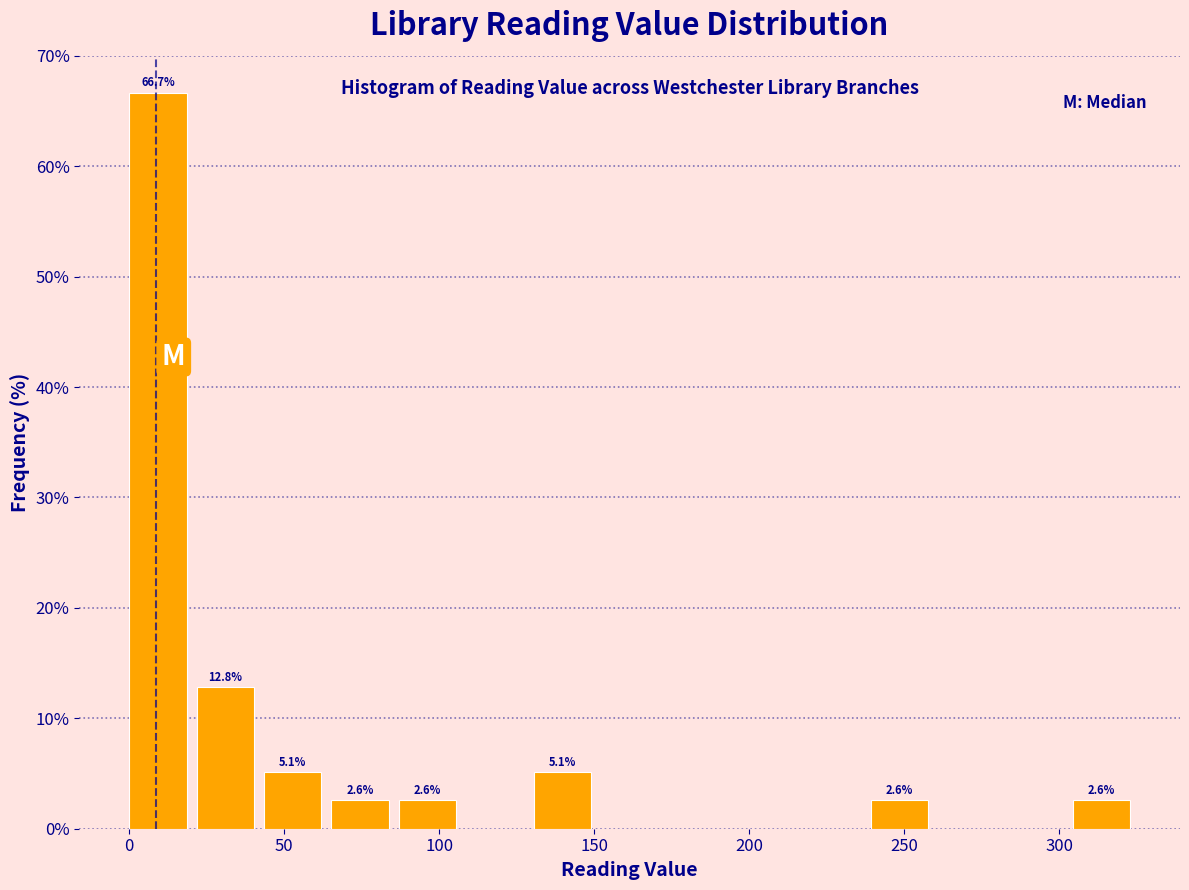

Which range on the x-axis has the tallest bar?

0 to 20